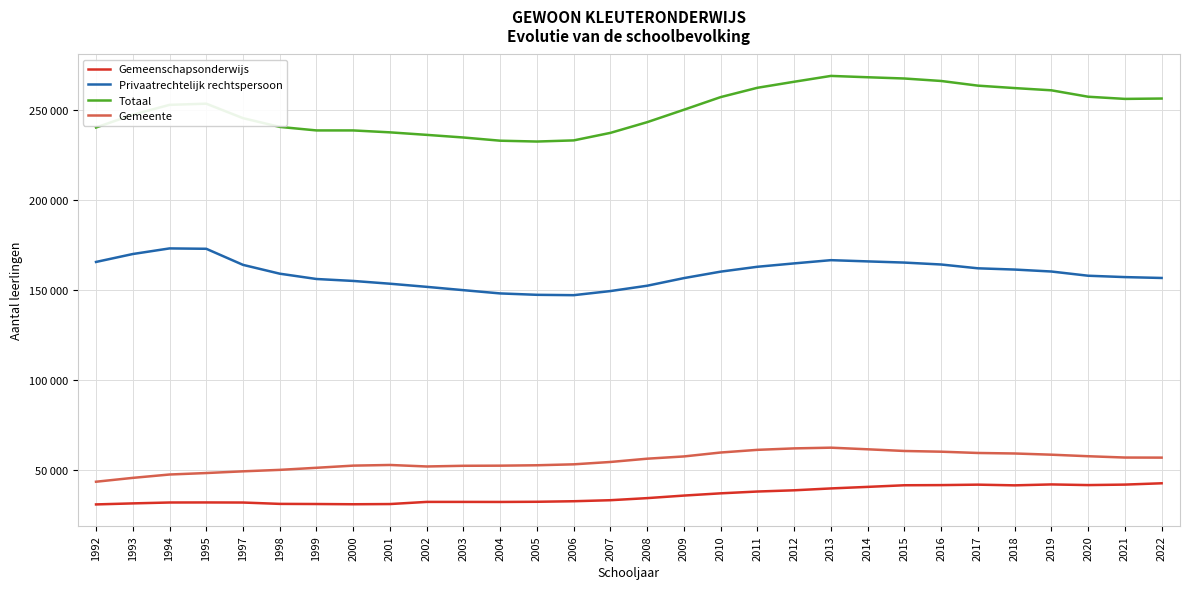

What is the total value across all series at 2007?

474920